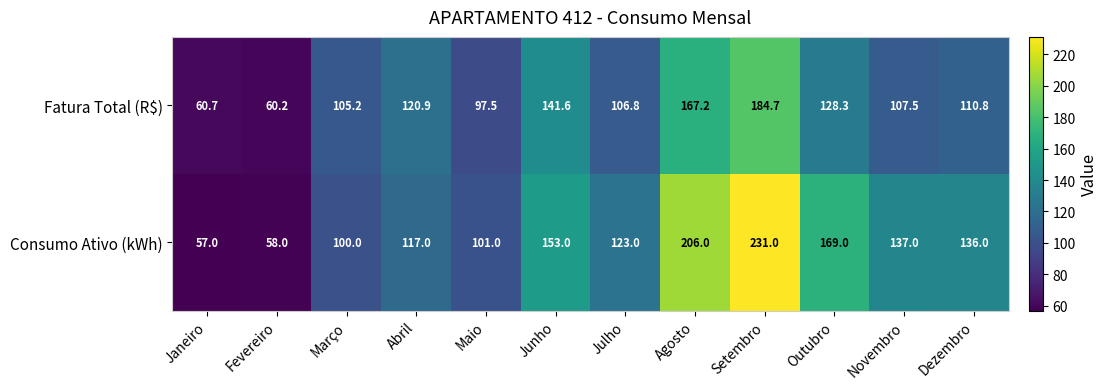

What is the sum of all Consumo Ativo (kWh) values?

1588.0